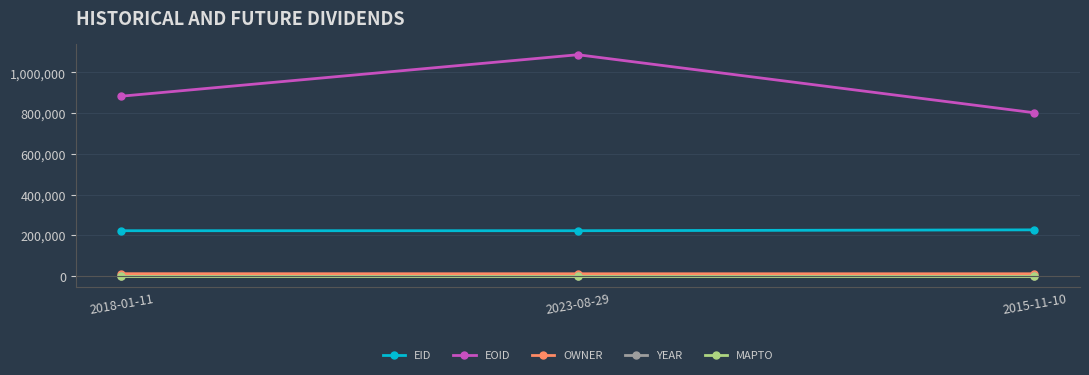

Which series has the largest total across all categories?

EOID